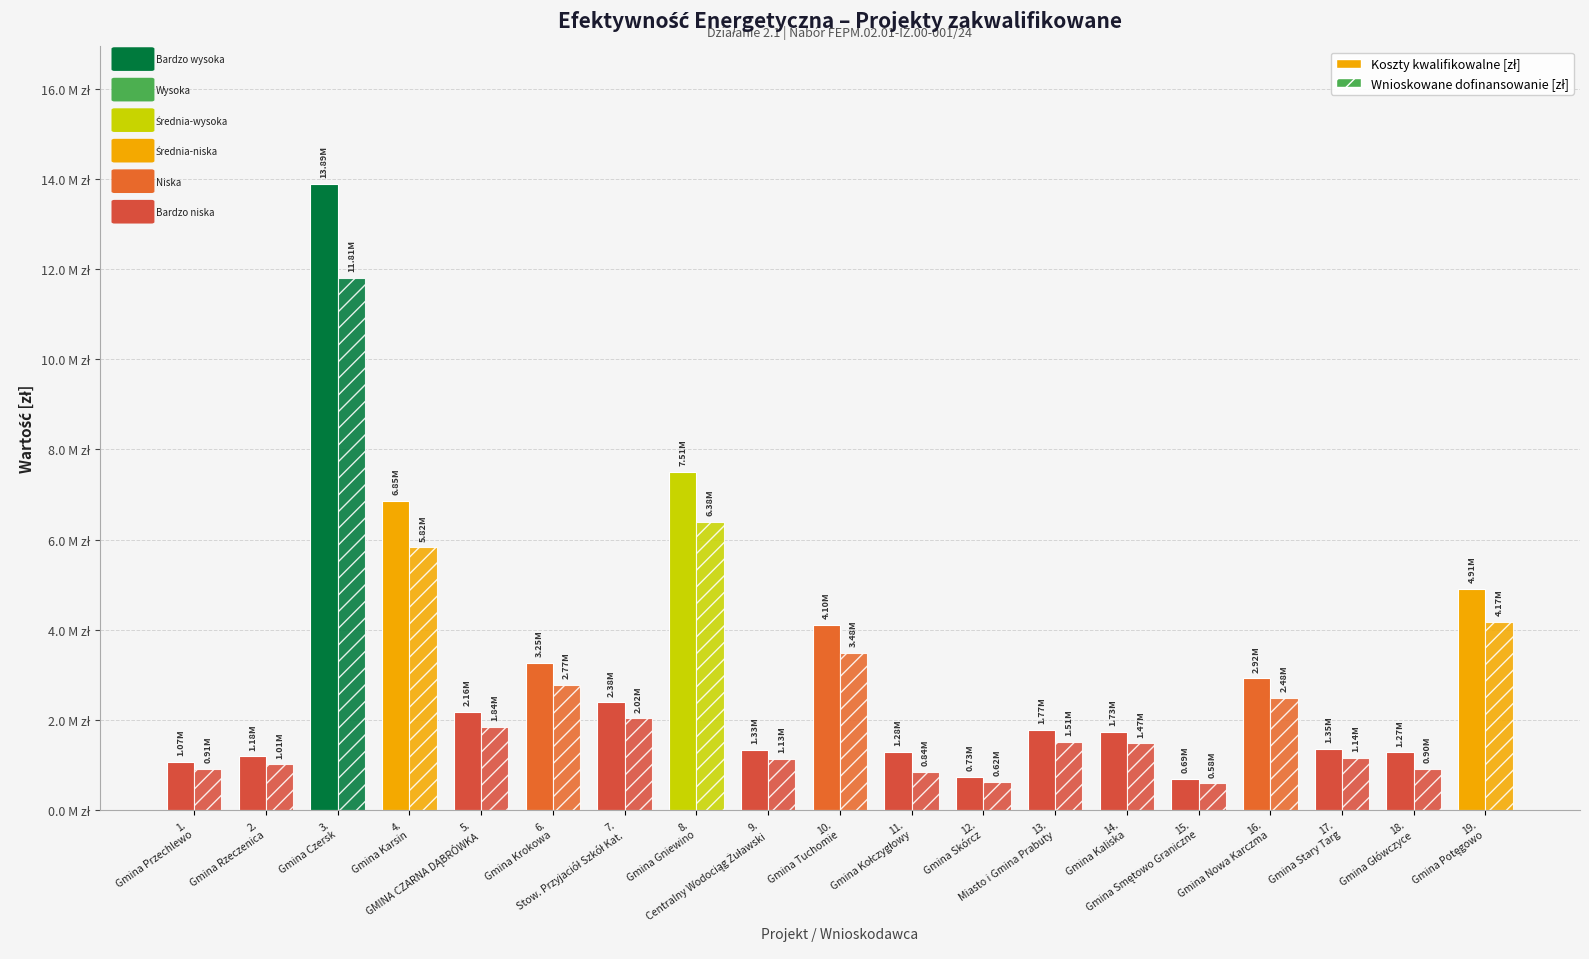

What is the smallest value displayed?

584060.8